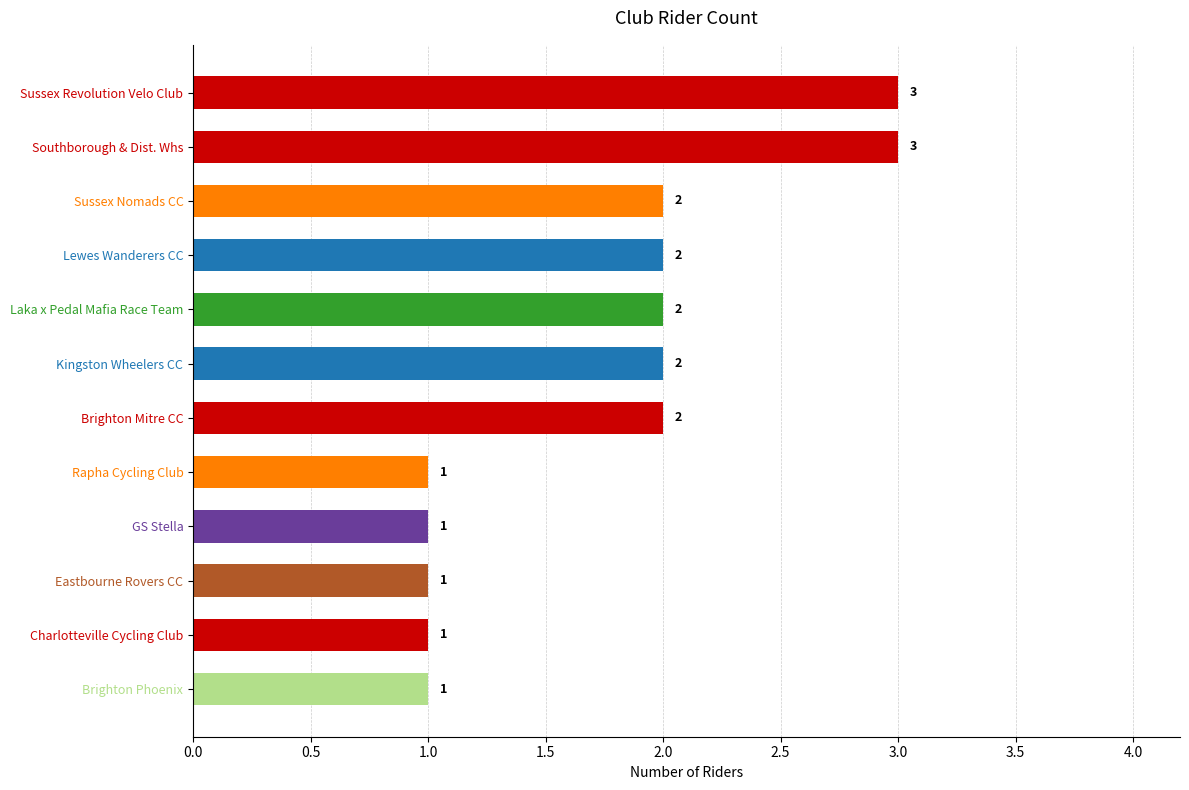

Is it true that the value at Laka x Pedal Mafia Race Team is 2?

True